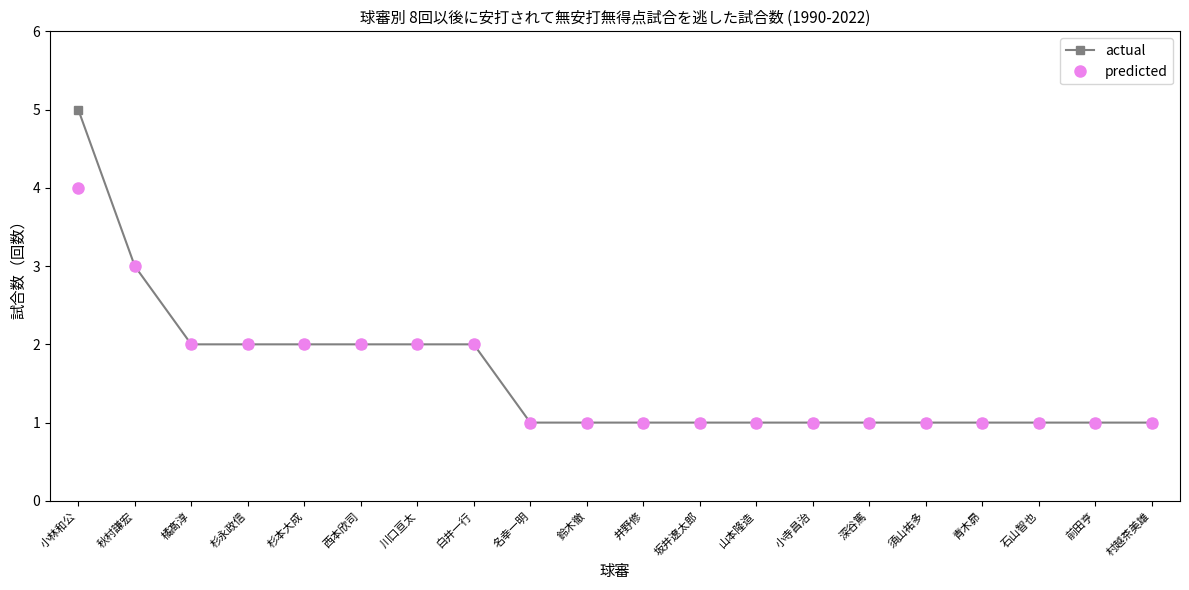

What is the difference between the second highest and second lowest values in the predicted series?

2